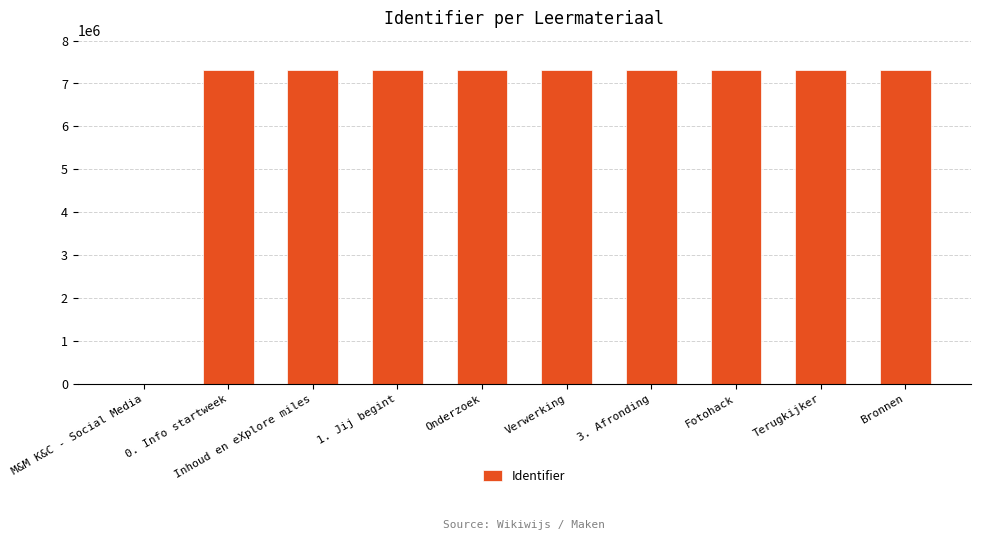

What is the sum of all values?

65856486